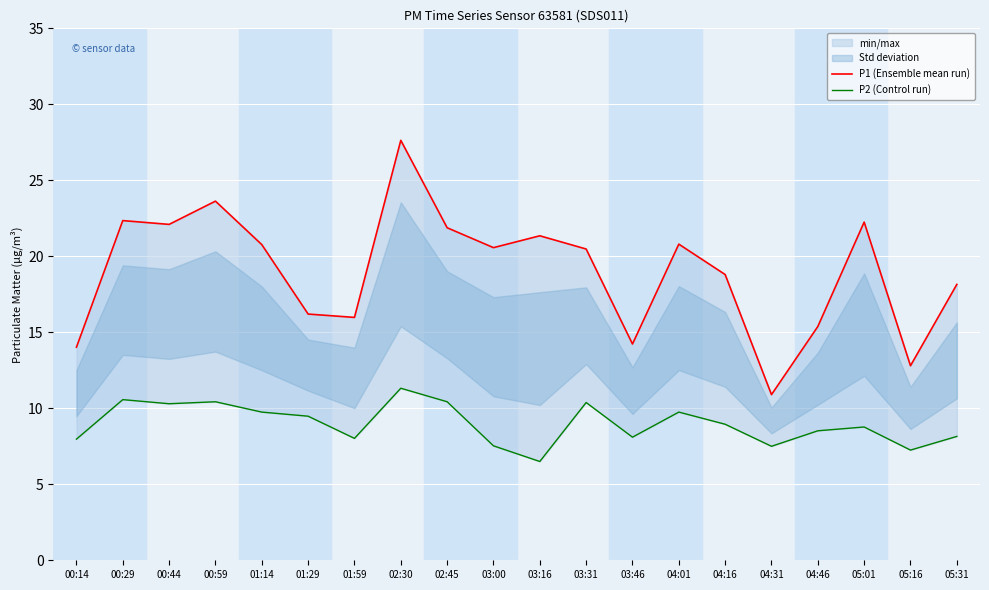

What is the value of the P1 (Ensemble mean run) point at the 8th from the left?

27.6